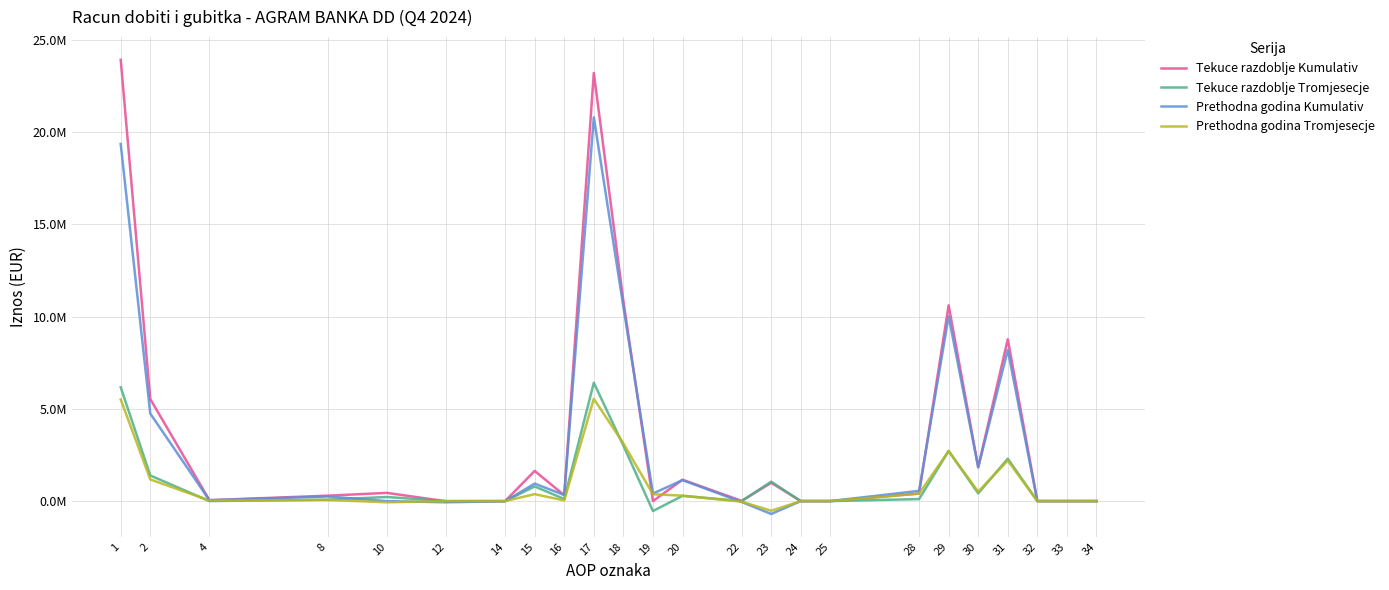

Which series has the largest range (max minus min)?

Tekuce razdoblje Kumulativ